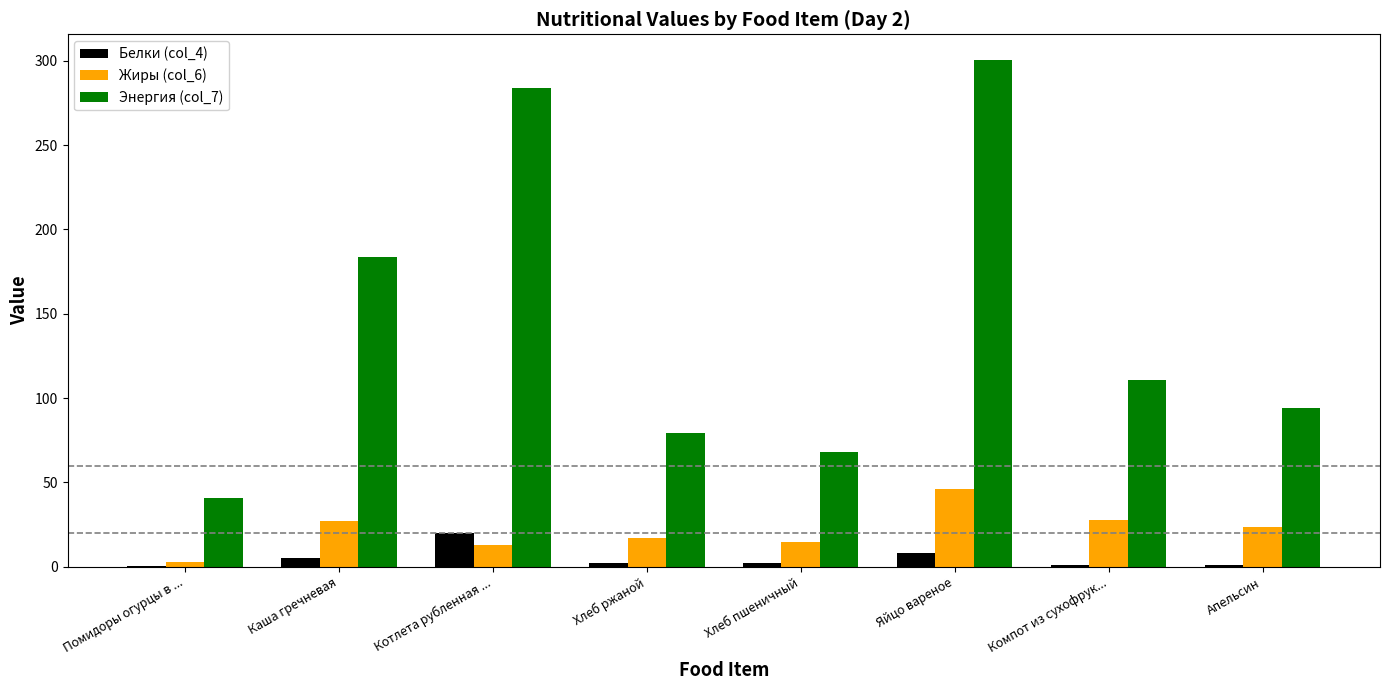

Is the value of Жиры (col_6) at Апельсин greater than the value of Белки (col_4) at Хлеб пшеничный?

Yes